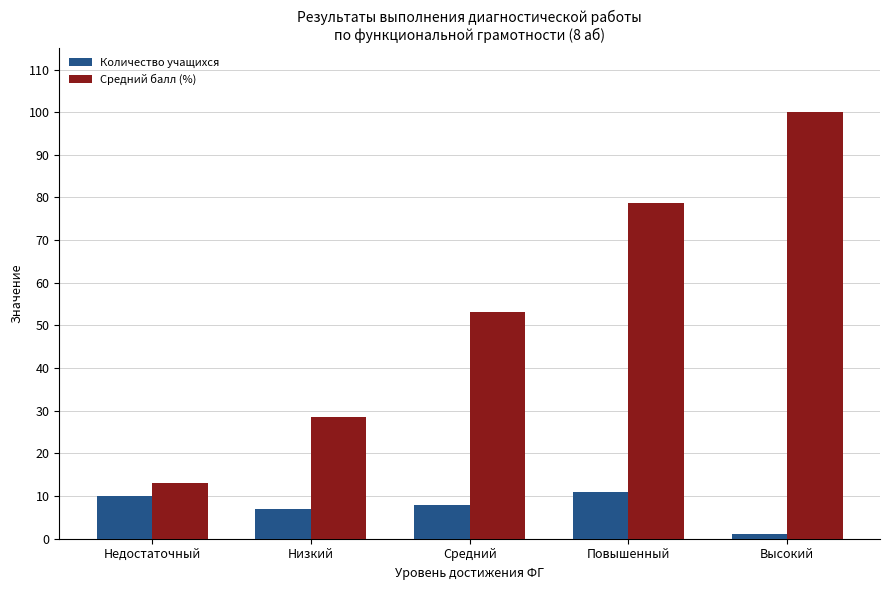

Rank the series at Недостаточный from lowest to highest value.

Количество учащихся, Средний балл (%)